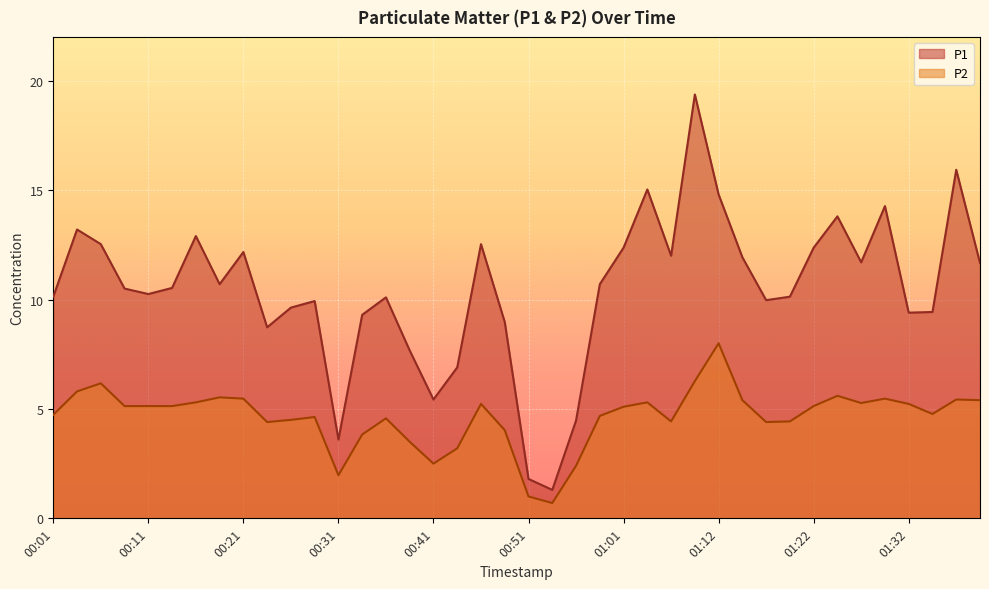

Which series has the largest total across all categories?

P1